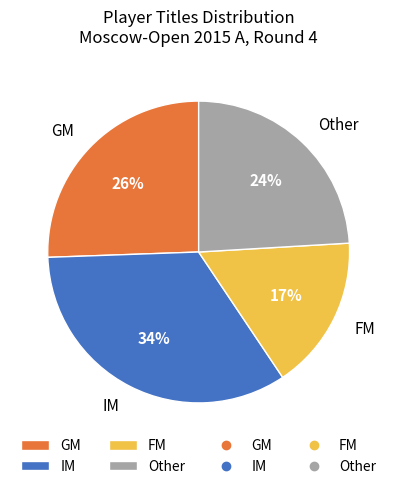

Combined, do GM and FM account for over 50%?

No